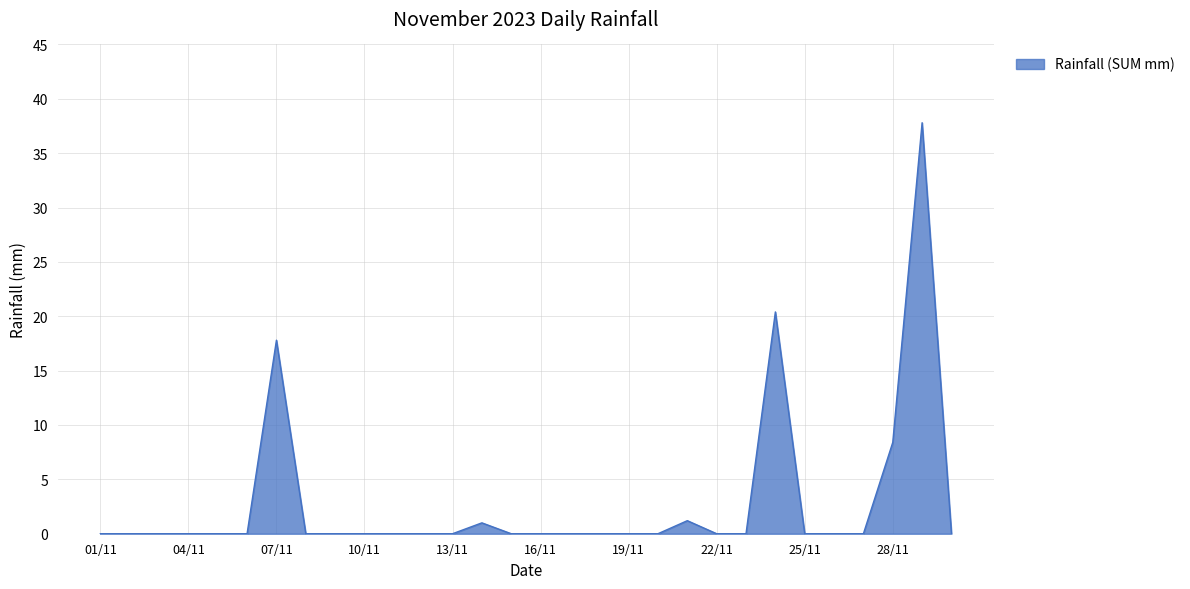

What is the maximum value shown in the chart?

37.8